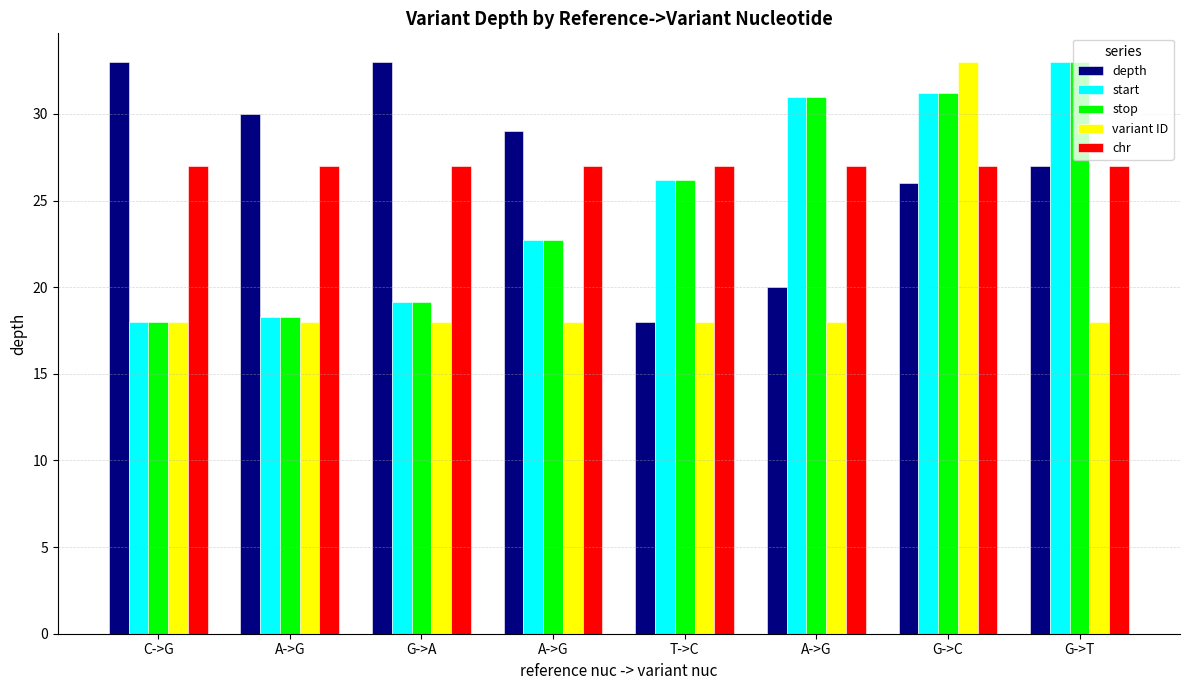

What are all the series names shown in the legend?

depth, start, stop, variant ID, chr